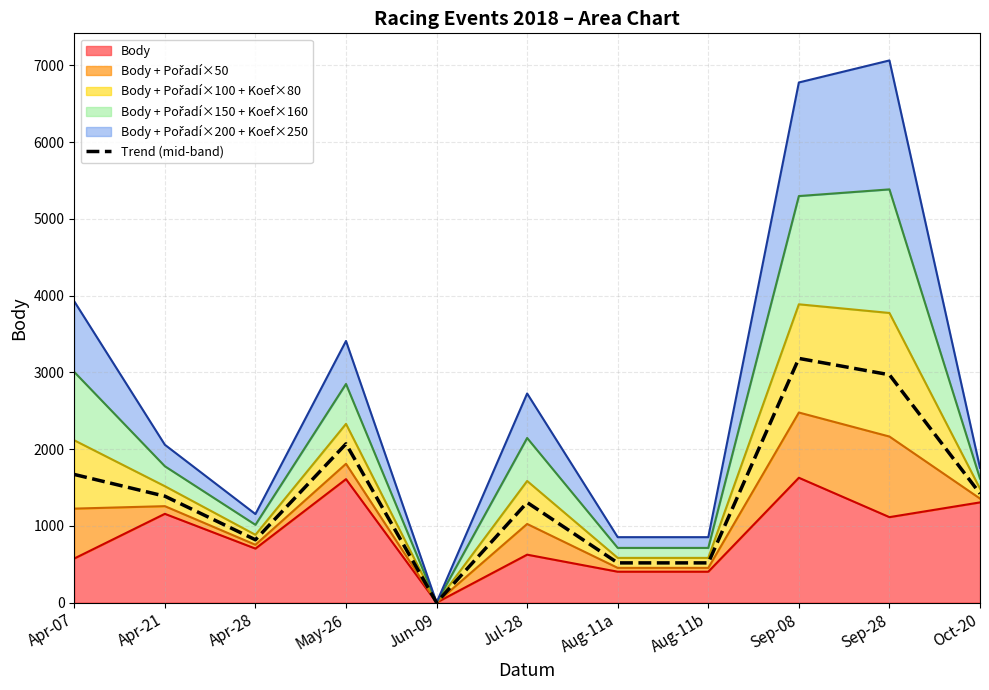

Does the chart have visible grid lines?

Yes